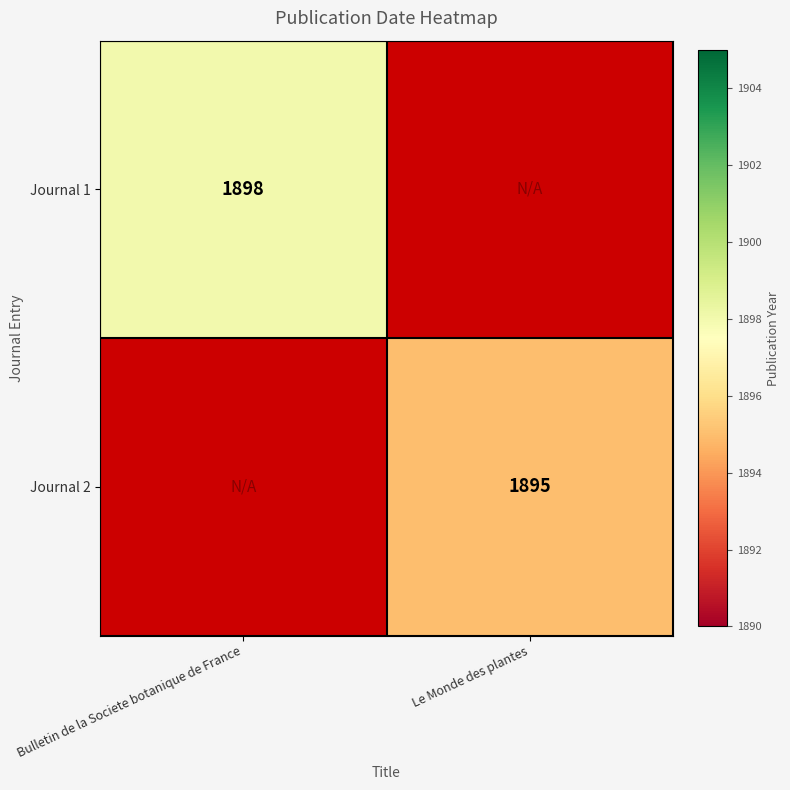

True or false: Journal 1 has a value of 445 at Bulletin de la Societe botanique de France.

False